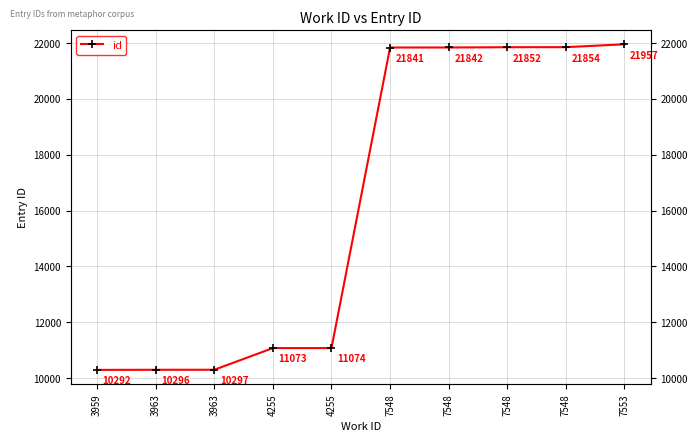

Reading left to right, list all the values displayed in this chart.

3959=10292	3963=10296	3963=10297	4255=11073	4255=11074	7548=21841	7548=21842	7548=21852	7548=21854	7553=21957